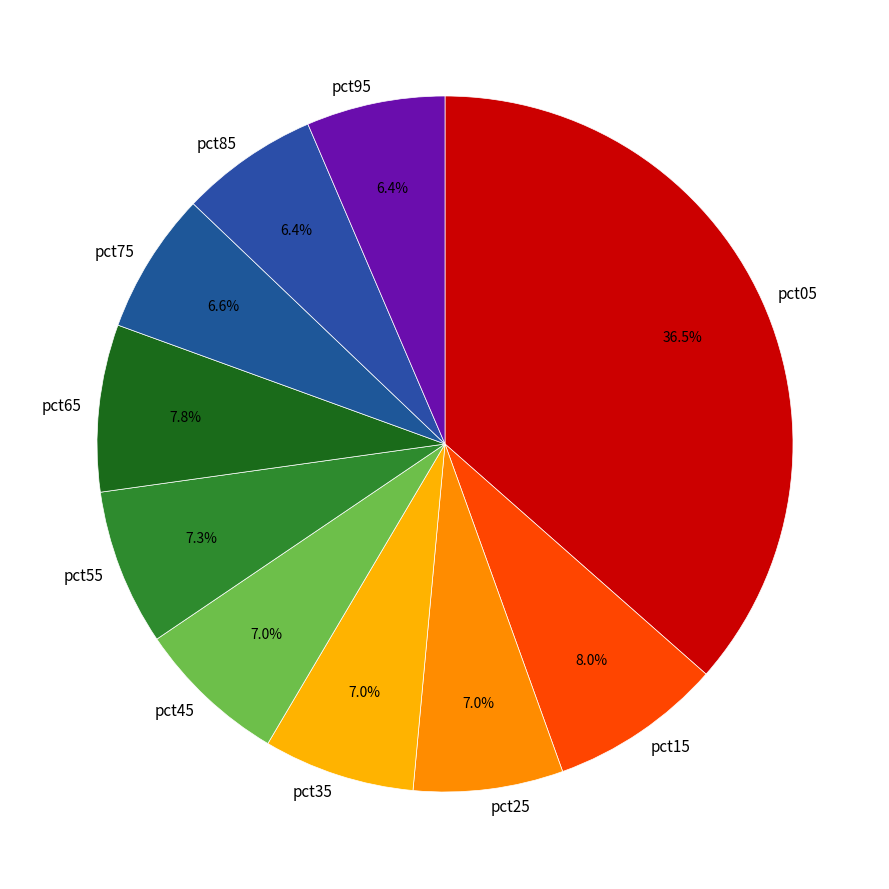

What percentage is the pct45 slice, to the nearest percent?

7%